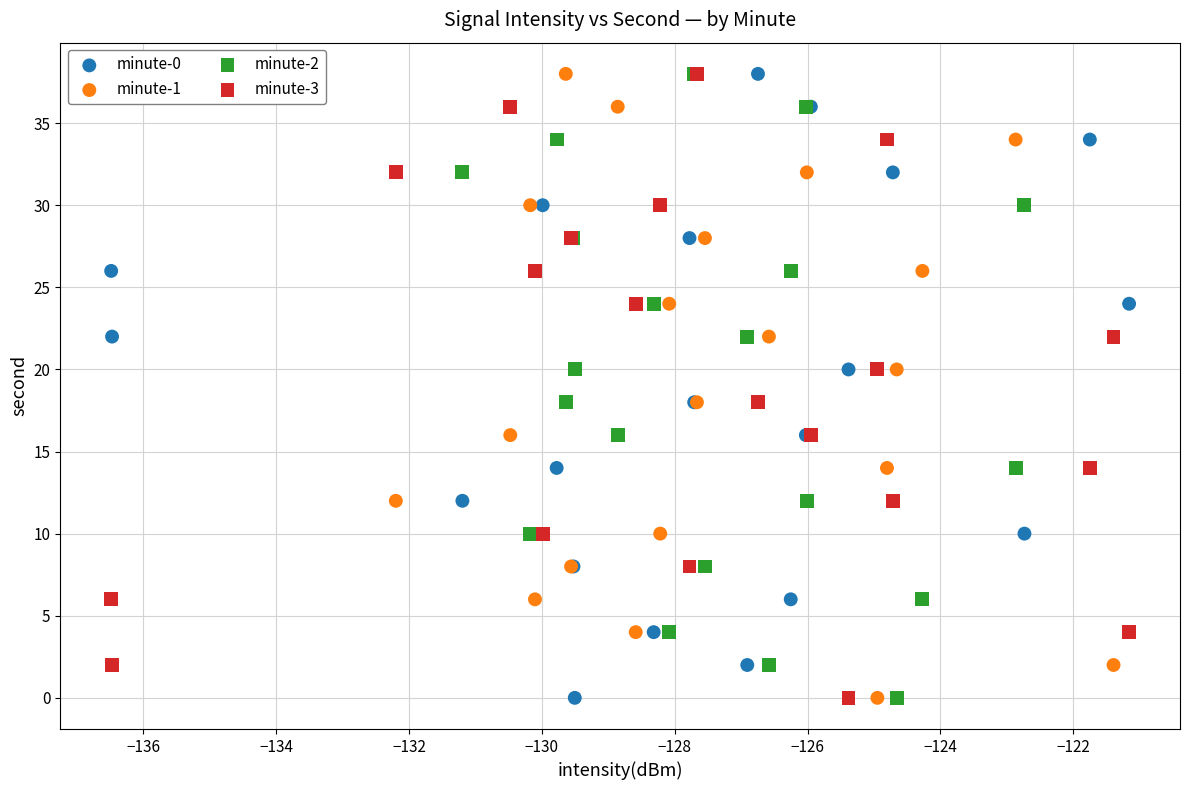

What are all the series names shown in the legend?

minute-0, minute-1, minute-2, minute-3